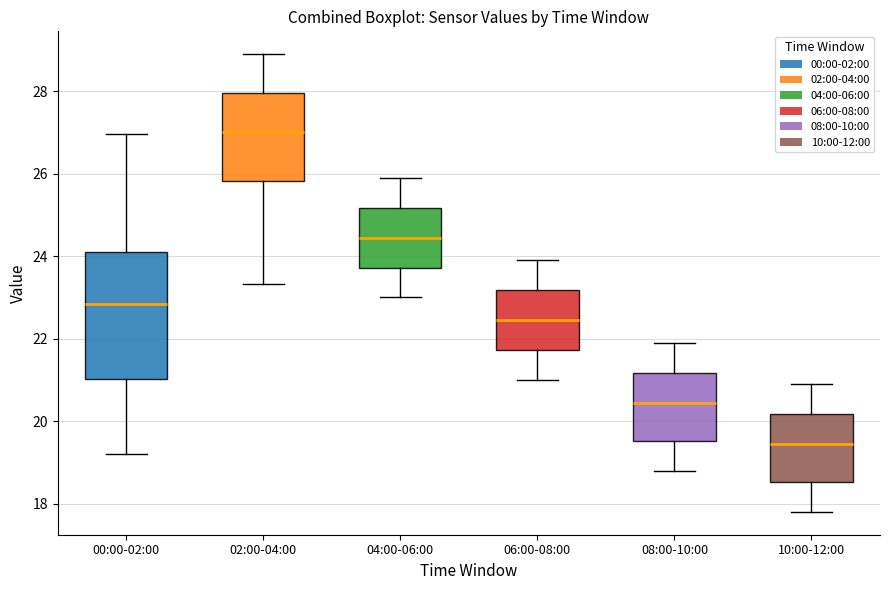

Reading left to right, read every box against the y-axis: the position of its median line, the range the box covers, and the ends of its whiskers. The values are not printed on the chart, so give them approximately, as read against the axis.

00:00-02:00: median 22.8, box 21.0 to 24.2, whiskers 19.2 to 27.0
02:00-04:00: median 27.0, box 25.8 to 28.0, whiskers 23.4 to 29.0
04:00-06:00: median 24.4, box 23.8 to 25.2, whiskers 23.0 to 26.0
06:00-08:00: median 22.4, box 21.8 to 23.2, whiskers 21.0 to 24.0
08:00-10:00: median 20.4, box 19.6 to 21.2, whiskers 18.8 to 22.0
10:00-12:00: median 19.4, box 18.6 to 20.2, whiskers 17.8 to 21.0